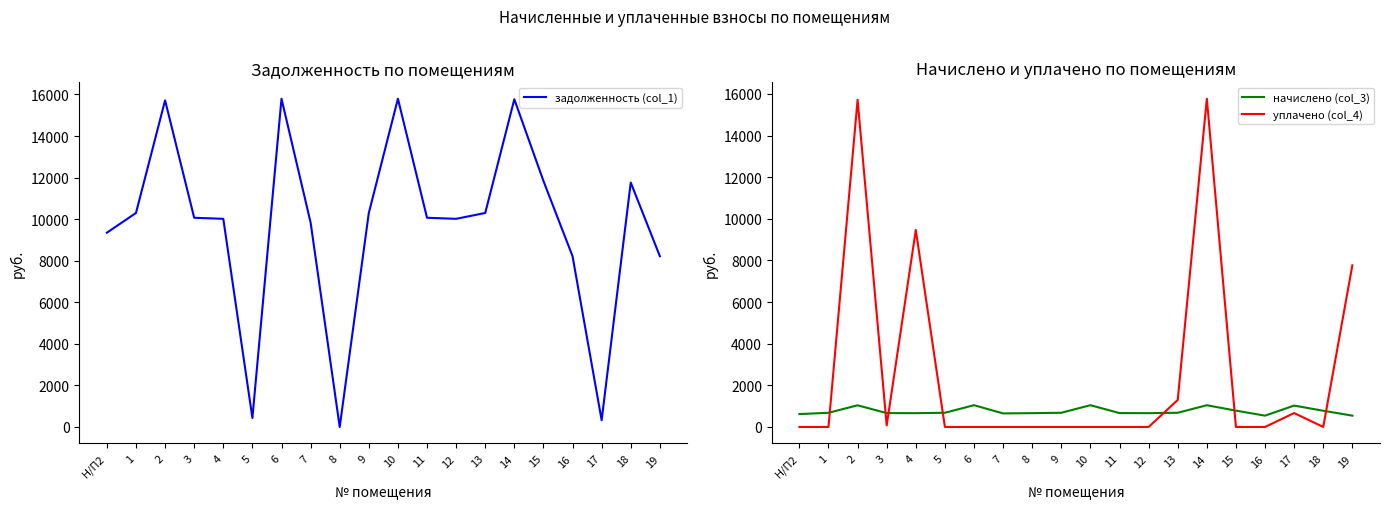

At 2, list the series in order from smallest to largest.

начислено (col_3), задолженность (col_1), уплачено (col_4)